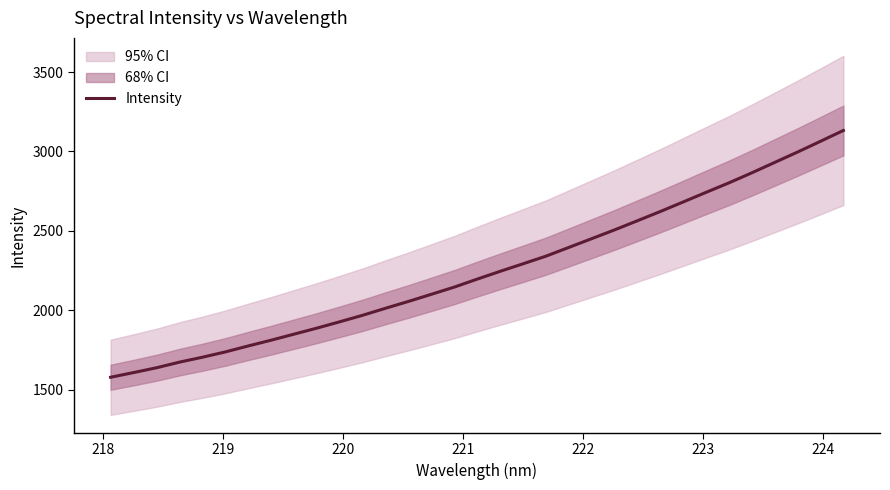

What is the value of the 19th point from the left?

2292.8